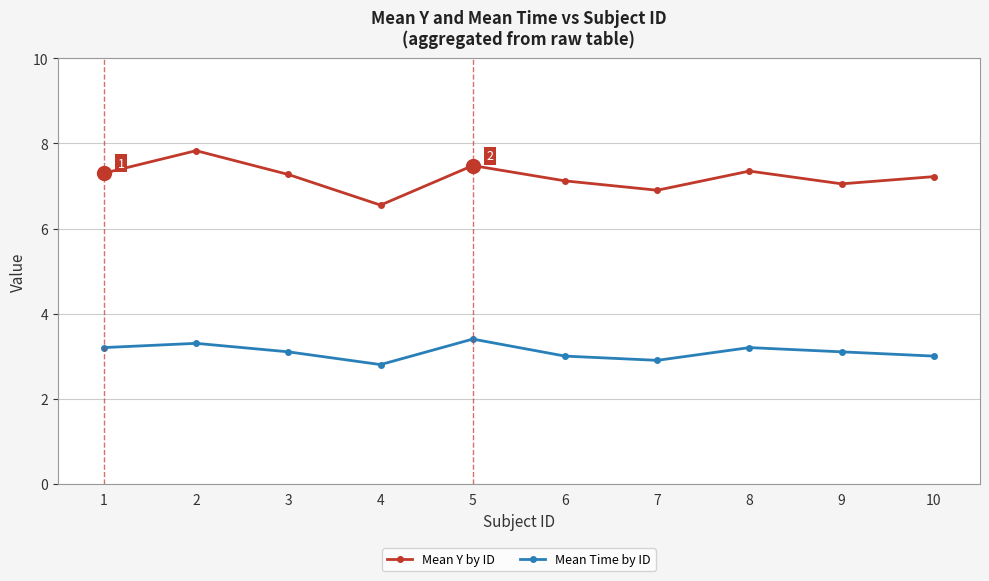

Which category has the highest value across all series?

2